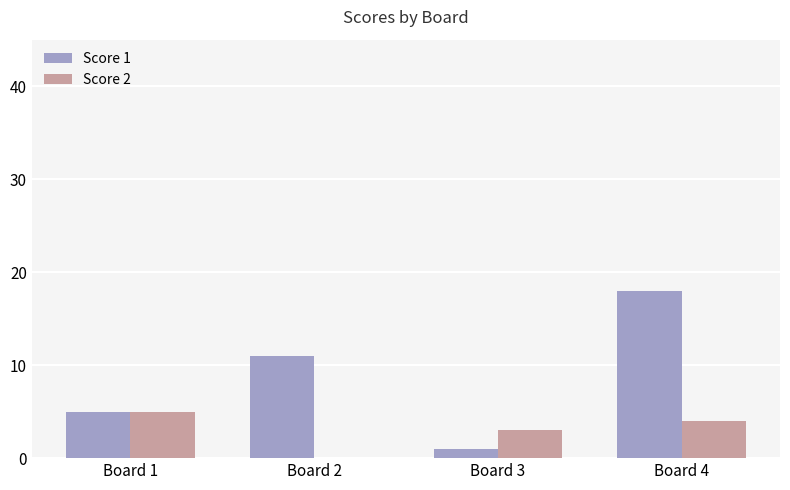

At which label does Score 2 reach its peak?

Board 1